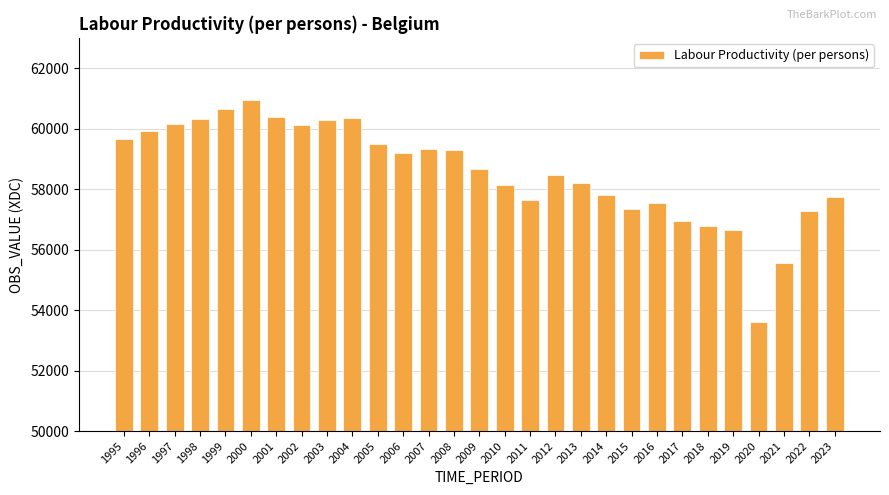

What is the smallest value displayed?

53614.5